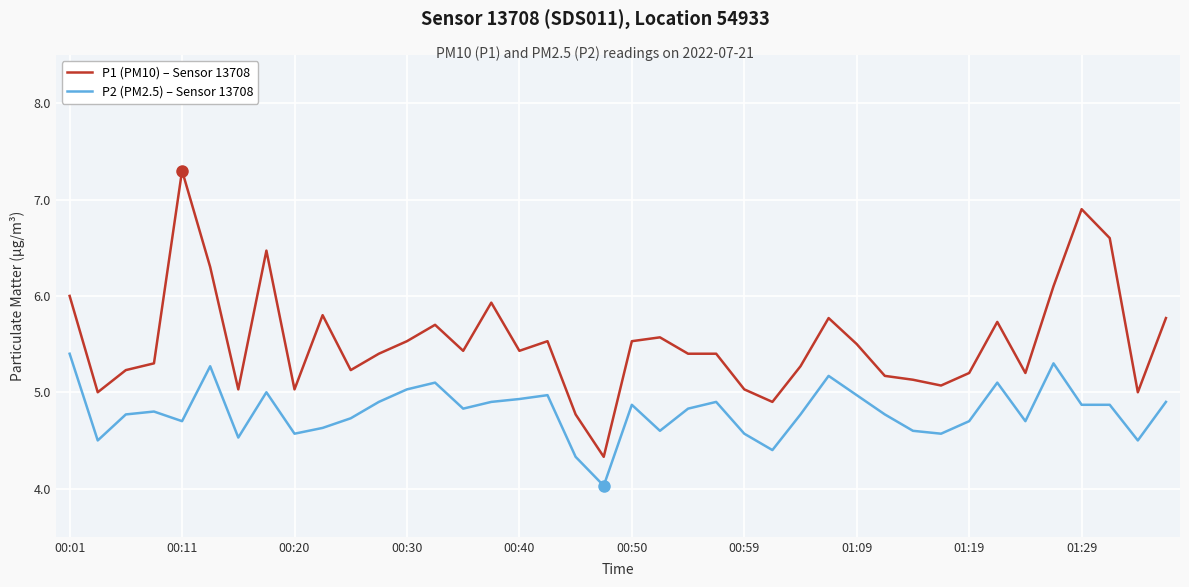

Rank the series by their maximum value, from lowest to highest.

P2 (PM2.5) – Sensor 13708, P1 (PM10) – Sensor 13708